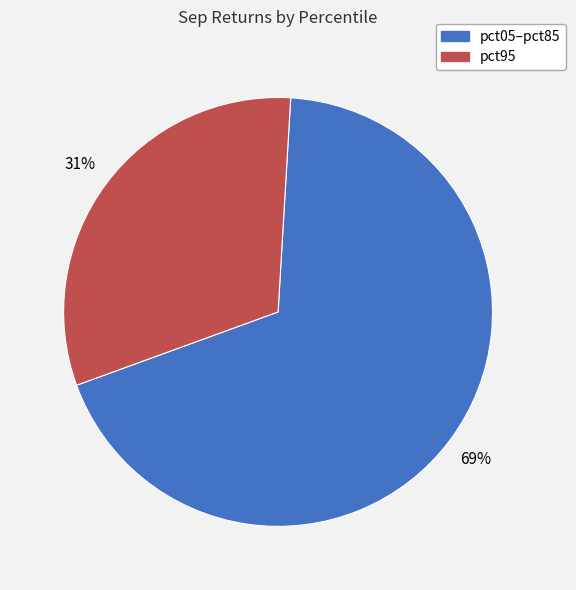

Is it true that pct05–pct85 is 69% of the pie?

True